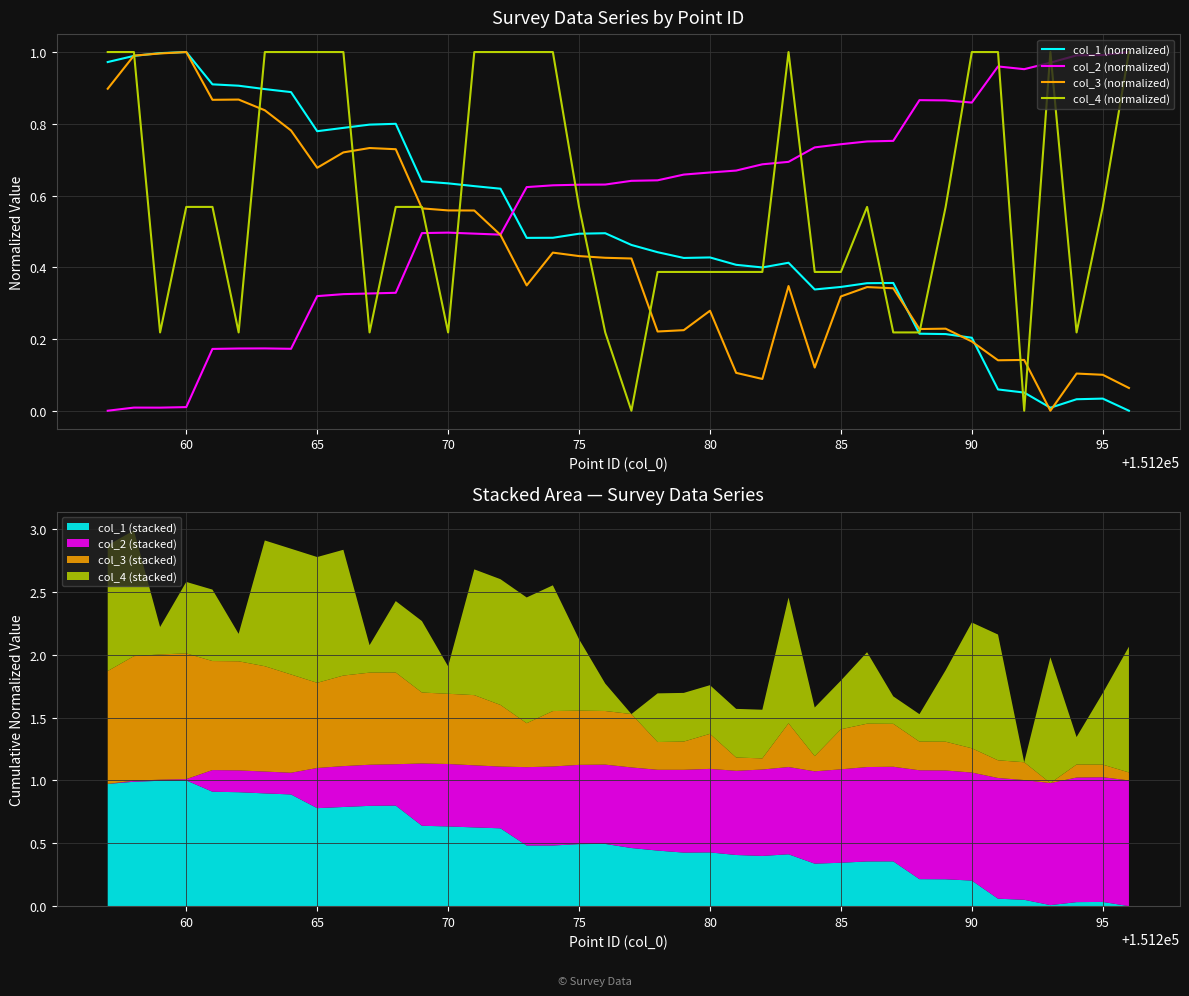

The value of col_3 (normalized) at 70 is 1.0. True or false?

False